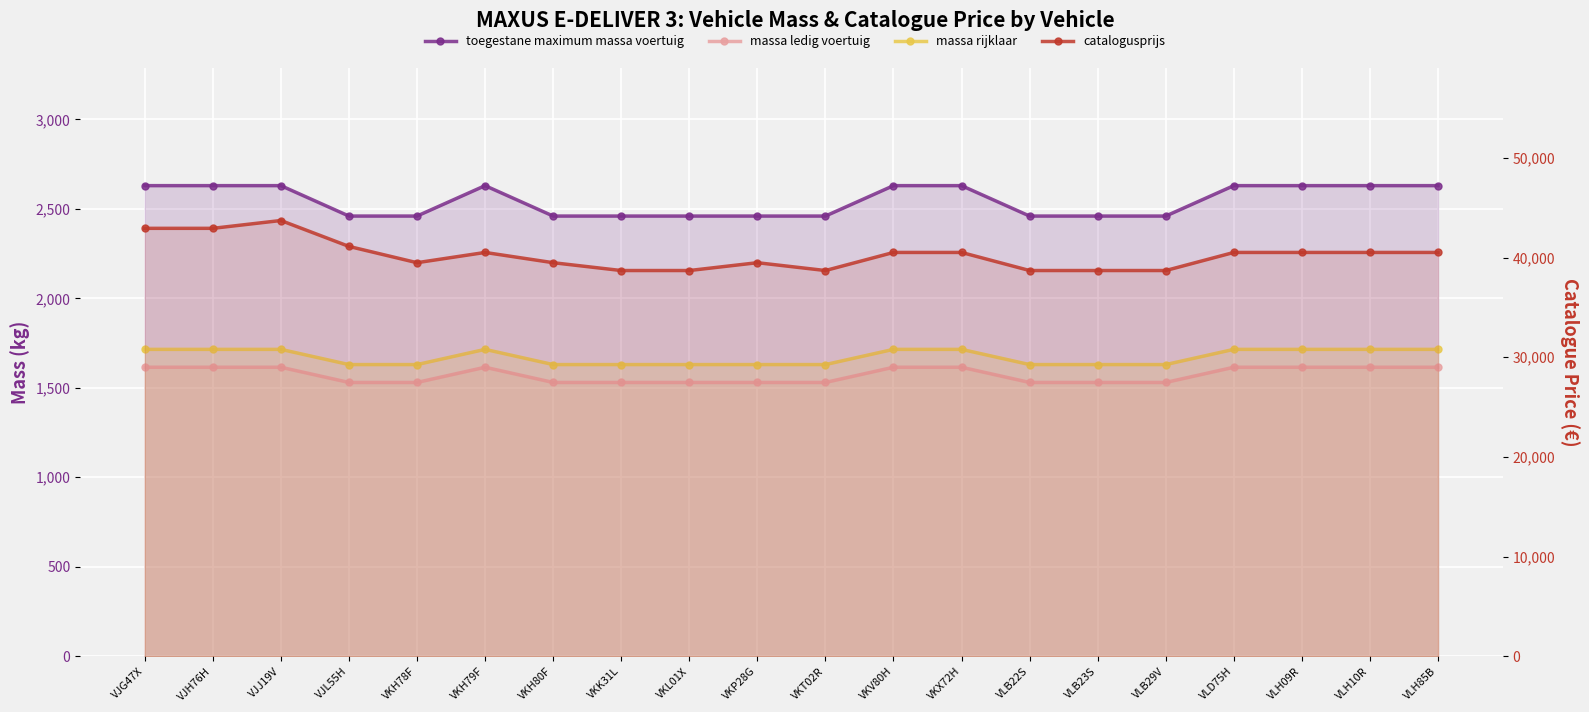

What is the difference between the maximum and minimum values in the catalogusprijs series?

5021